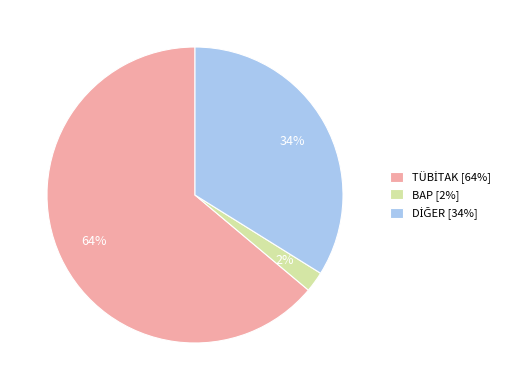

Is it true that BAP [2%] is 2% of the pie?

True